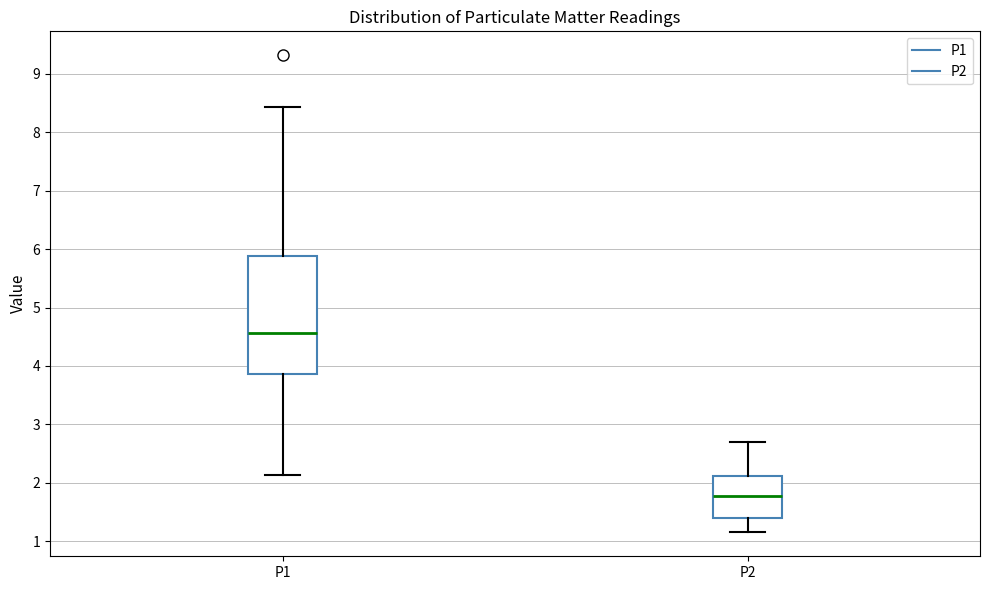

Which box has the lowest median line?

P2